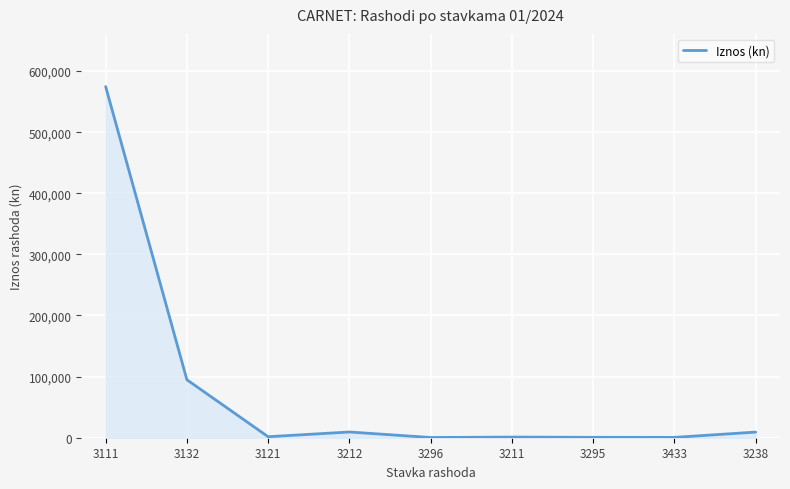

Which has a higher value, 3295 or 3212?

3212